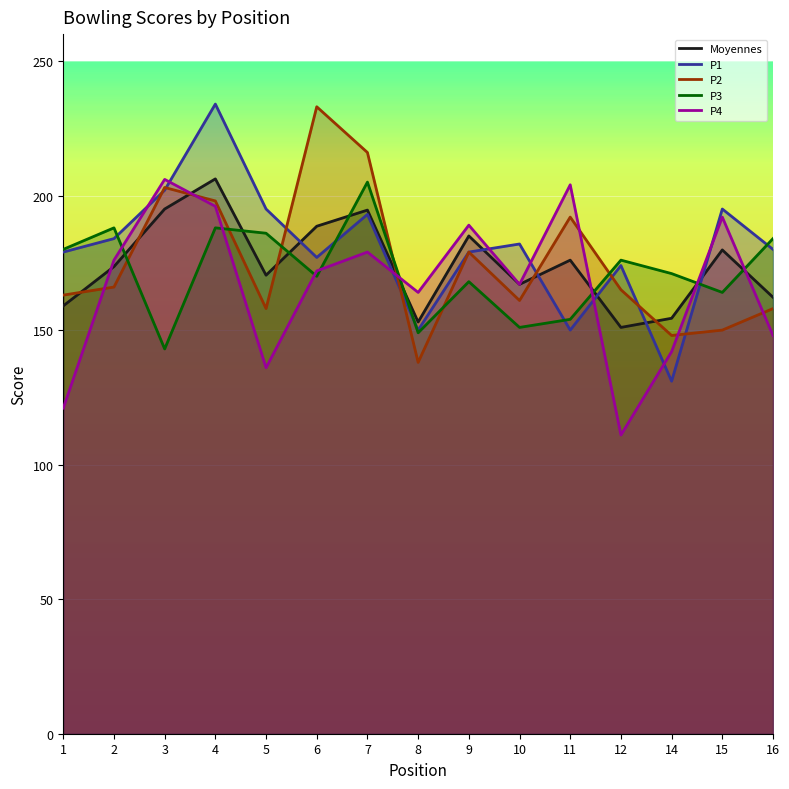

What is the maximum value shown in the chart?

234.0